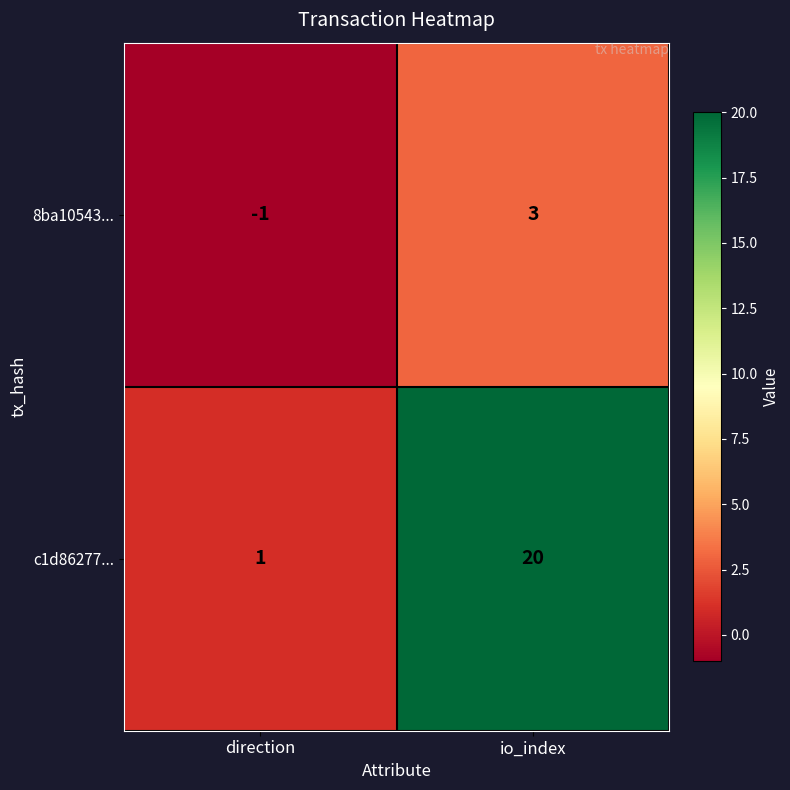

Reading right to left, what are all the values shown in this chart?

8ba10543...: io_index=3	direction=-1
c1d86277...: io_index=20	direction=1